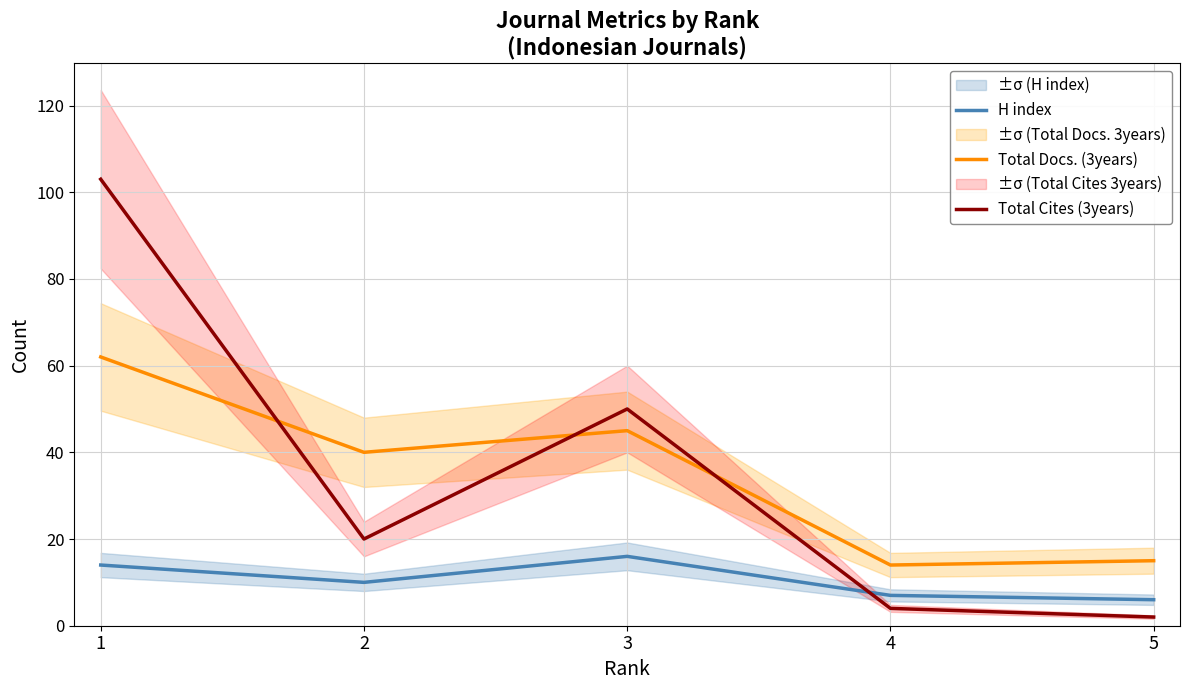

True or false: Total Cites (3years) and Total Docs. (3years) cross at least once.

True